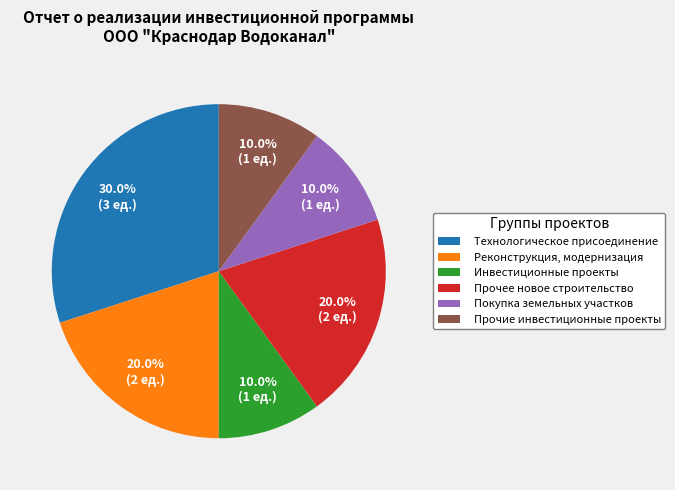

To the nearest percent, what portion does Прочие инвестиционные проекты represent?

10%